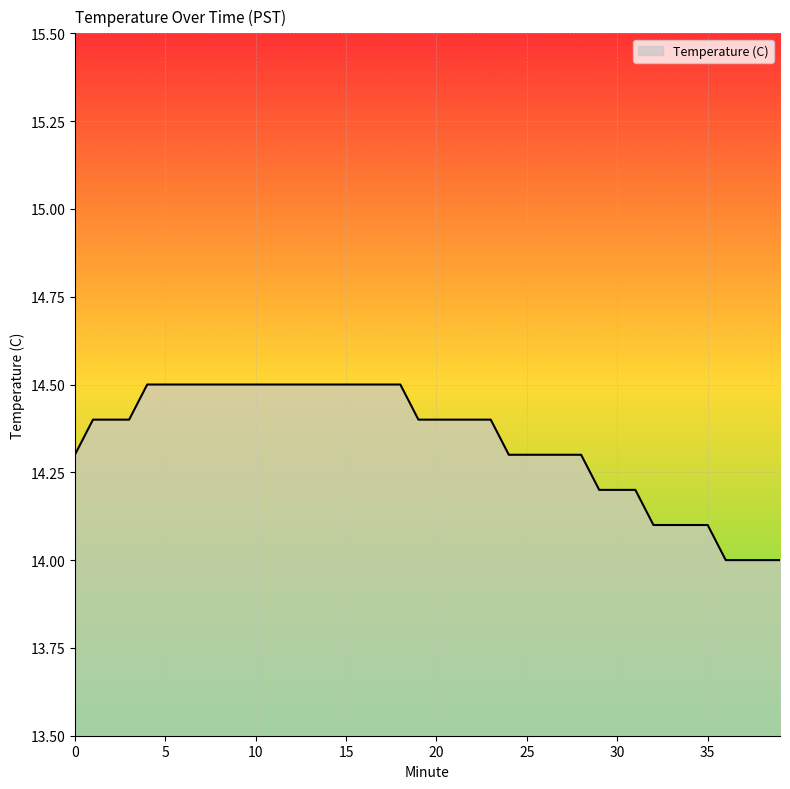

What is the maximum value shown in the chart?

14.5